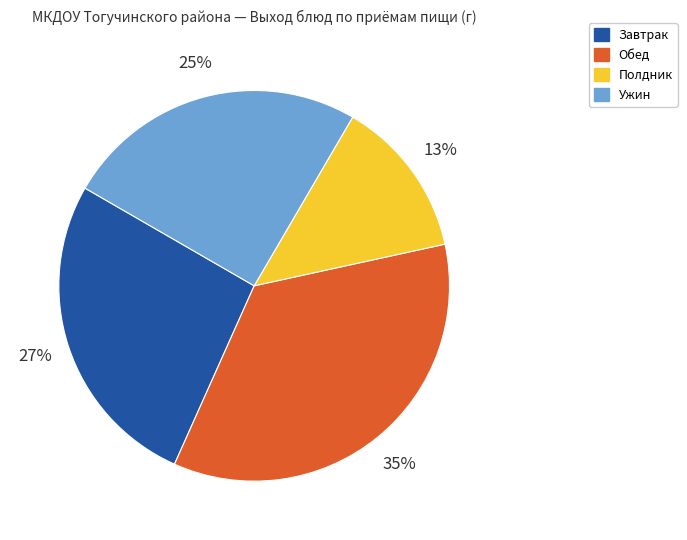

To the nearest percent, what is the average slice percentage?

25%